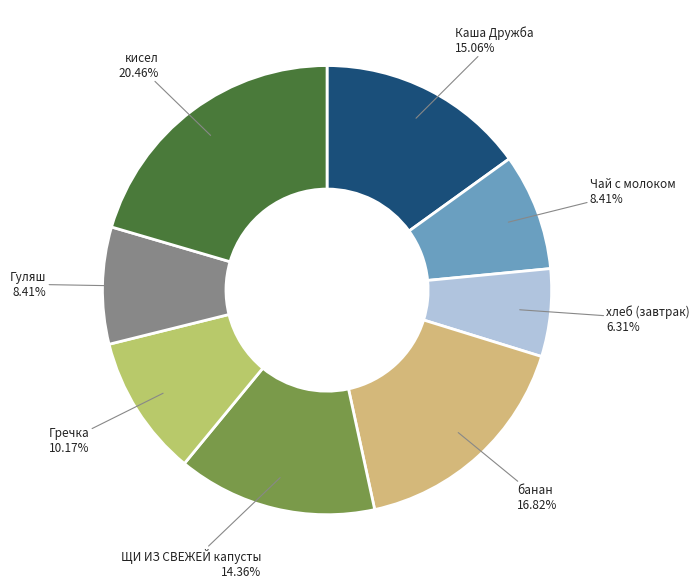

Which slice is the smallest?

хлеб (завтрак)